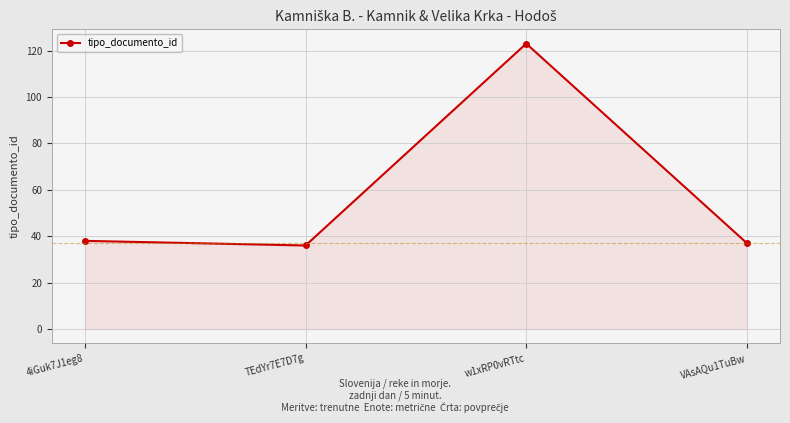

What is the value of the 2nd point from the left?

36